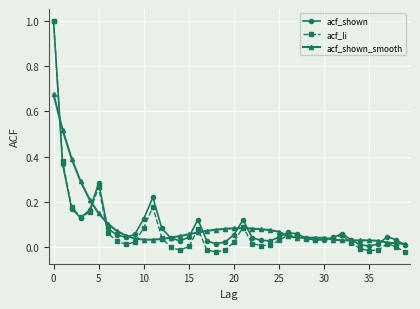

True or false: acf_shown has more than 1 points higher than both neighbors.

True